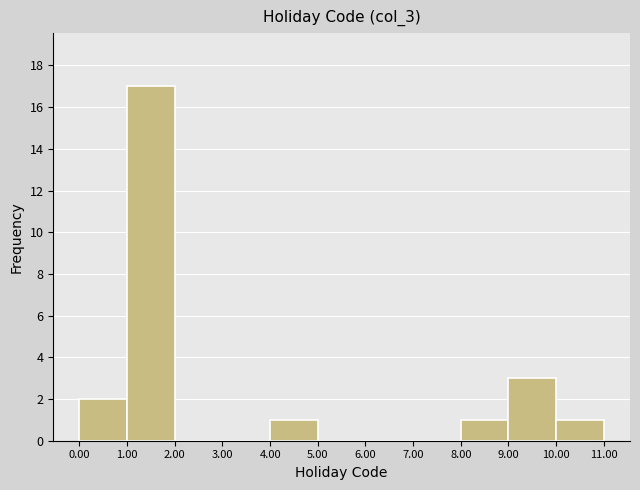

Over which range of the x-axis is the bar tallest?

1.00 to 2.00